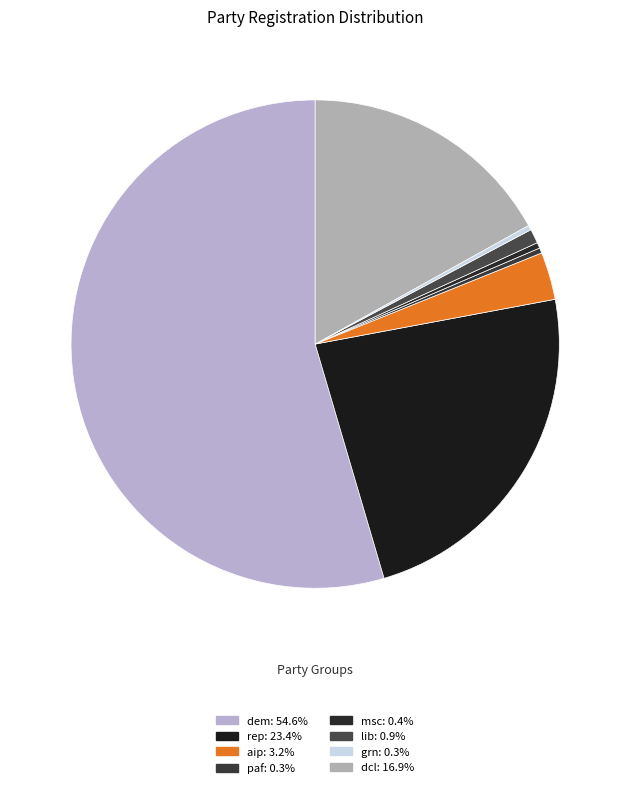

Is there a majority slice in this chart?

Yes